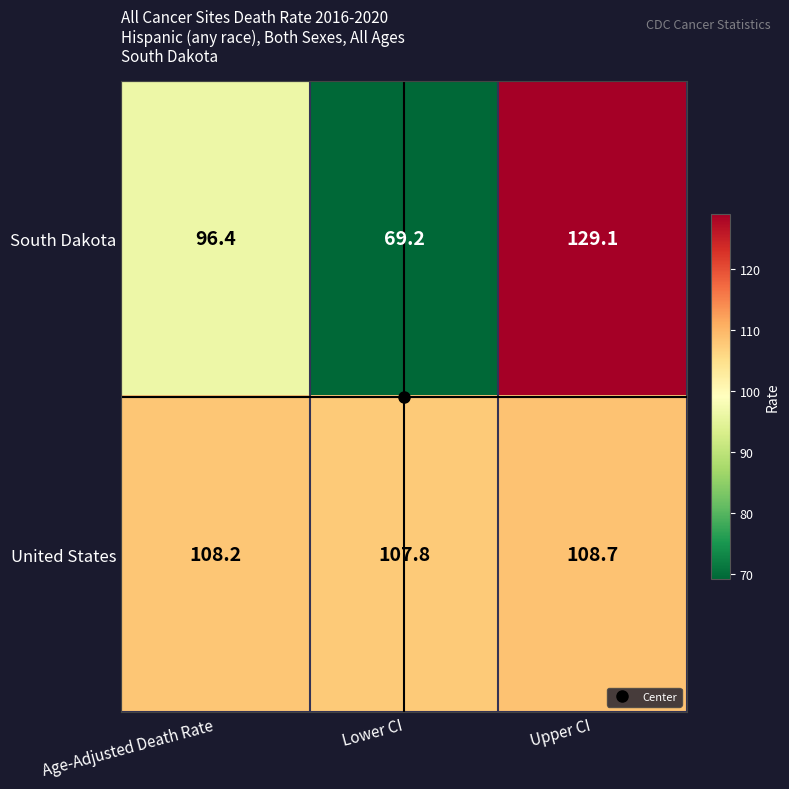

What value does the South Dakota series have at Lower CI?

69.2